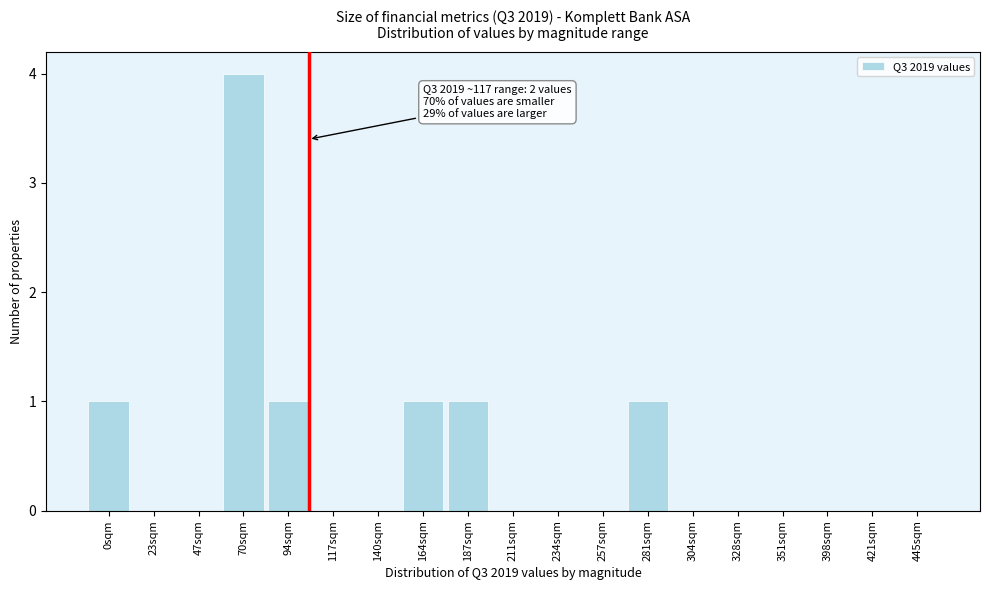

Reading left to right, extract all data points from this chart.

0sqm=1	23sqm=0	47sqm=0	70sqm=4	94sqm=1	117sqm=0	140sqm=0	164sqm=1	187sqm=1	211sqm=0	234sqm=0	257sqm=0	281sqm=1	304sqm=0	328sqm=0	351sqm=0	398sqm=0	421sqm=0	445sqm=0